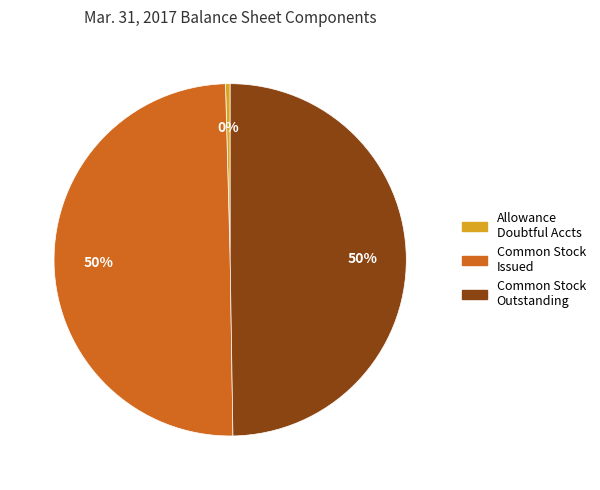

What percentage is the Common Stock Issued slice, to the nearest percent?

50%